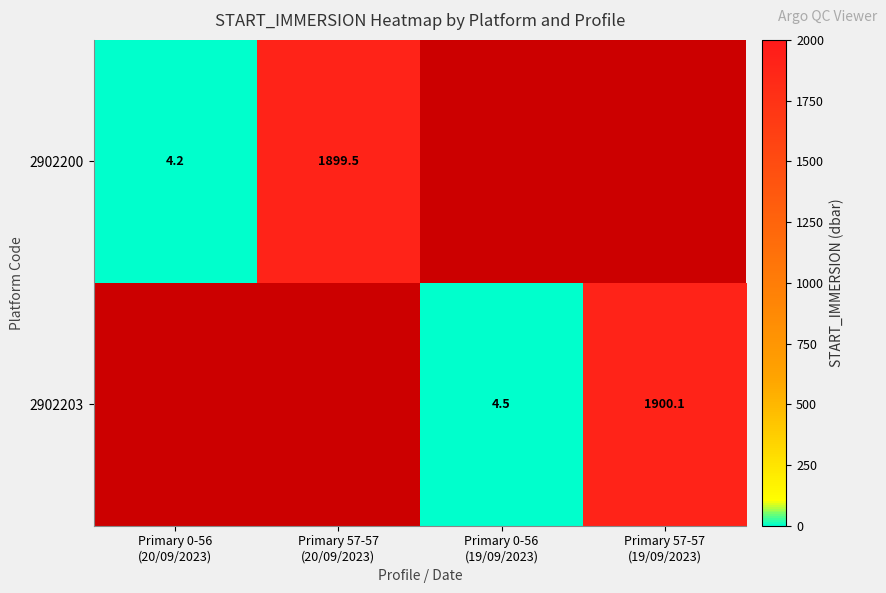

At Primary 57-57 (20/09/2023), list the series in order from largest to smallest.

2902200, 2902203